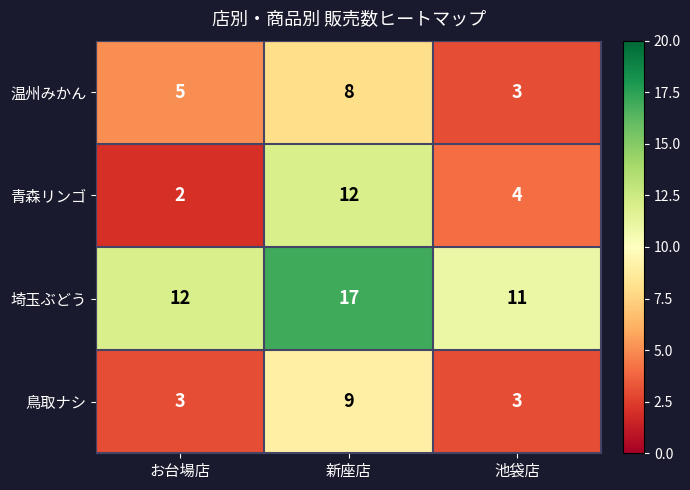

What is the sum of the 温州みかん values at 新座店 and 池袋店?

11